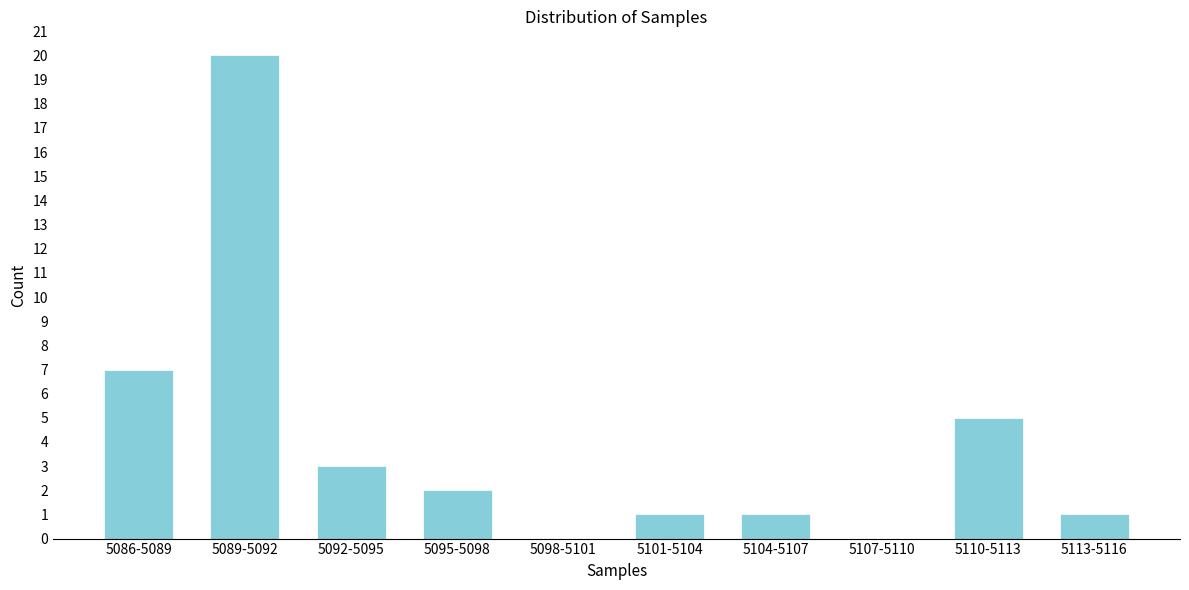

Reading left to right, what are all the values shown in this chart?

5086-5089=7	5089-5092=20	5092-5095=3	5095-5098=2	5098-5101=0	5101-5104=1	5104-5107=1	5107-5110=0	5110-5113=5	5113-5116=1